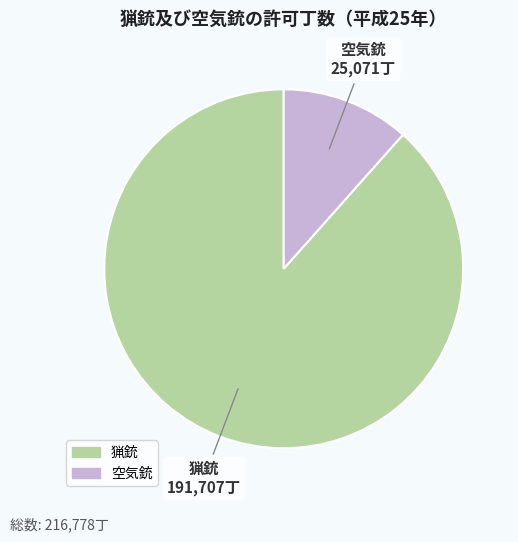

True or false: 猟銃 accounts for 78% of the total.

False